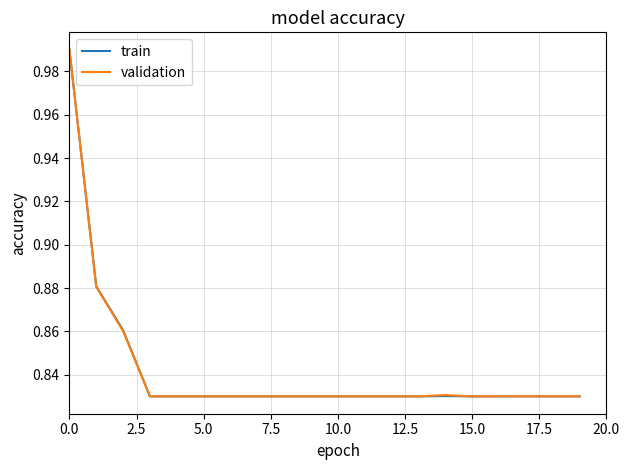

How many distinct data groups are displayed?

2